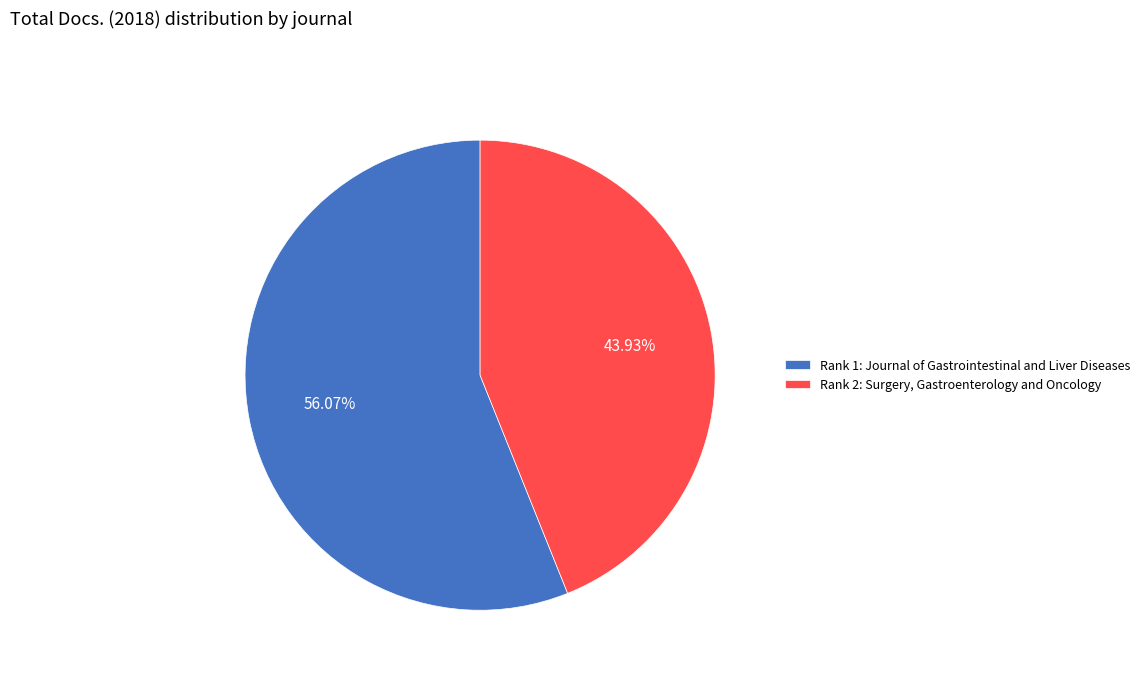

Combined, do Rank 1: Journal of Gastrointestinal and Liver Diseases and Rank 2: Surgery, Gastroenterology and Oncology account for over 50%?

Yes